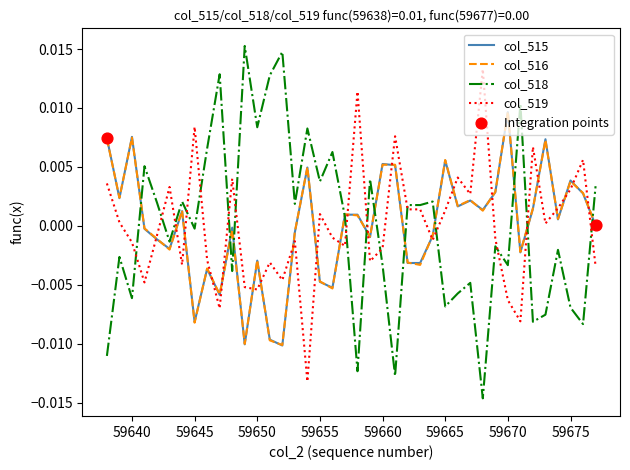

True or false: col_519 and col_515 intersect in this chart.

True